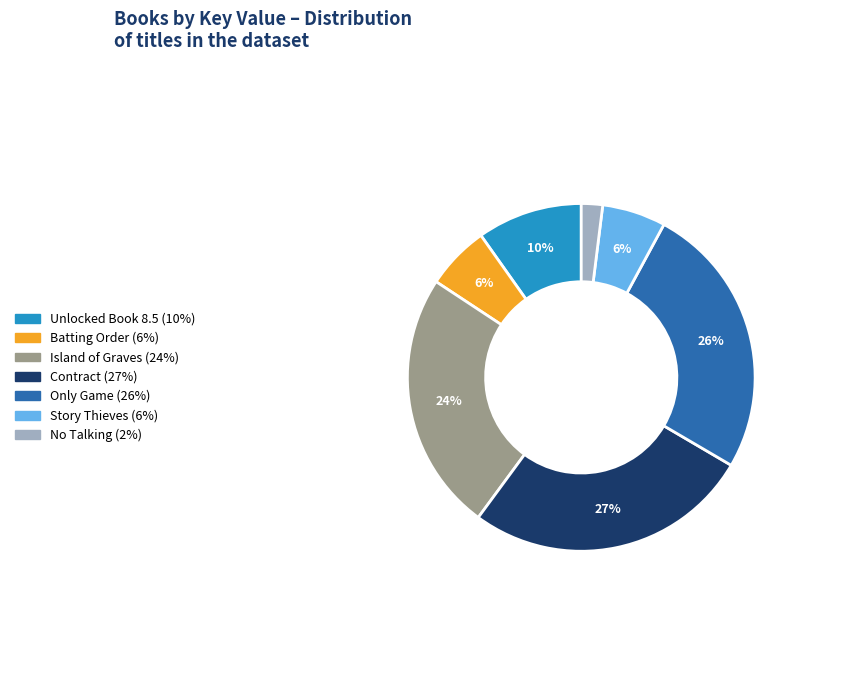

Combined, do Story Thieves and Unlocked Book 8.5 account for over 50%?

No